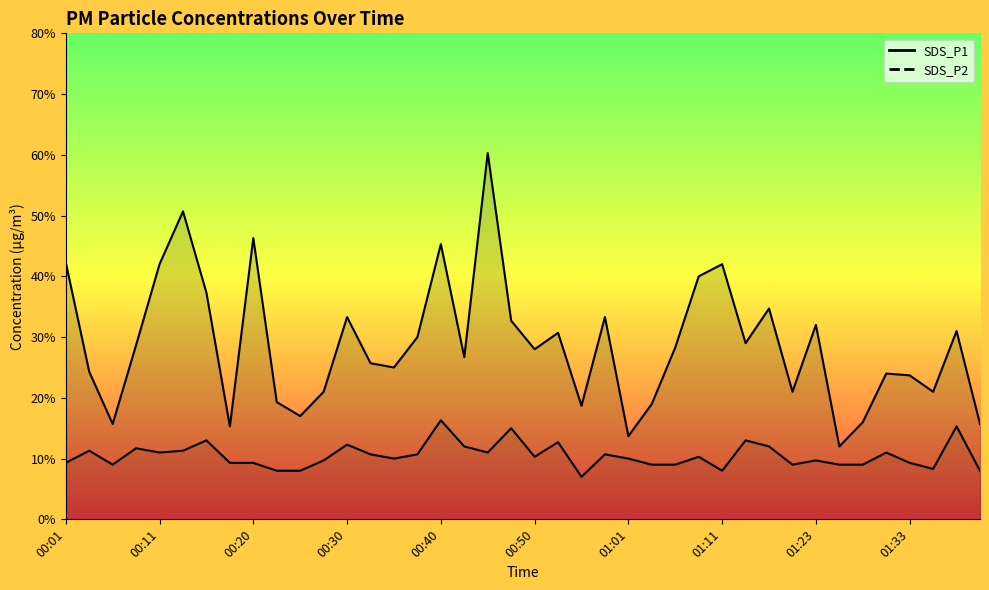

The SDS_P2 series shows 0.4 at 00:50. True or false?

False